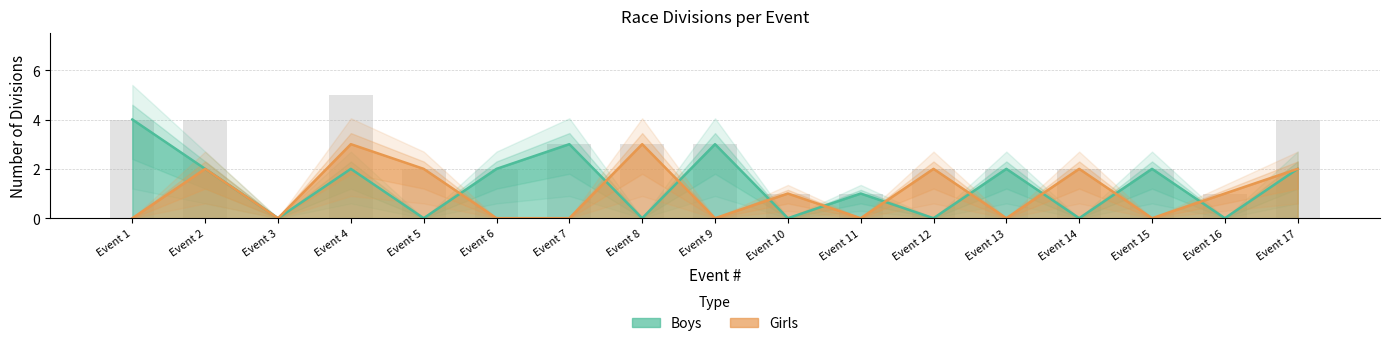

Rank the series at Event 11 from highest to lowest value.

Boys, Girls